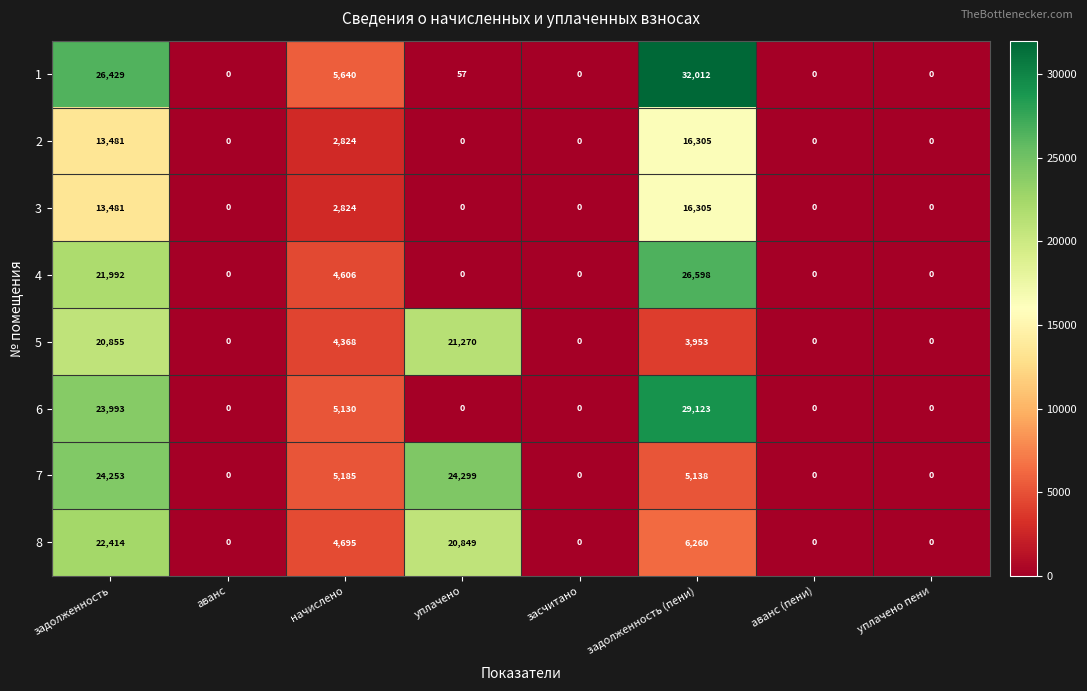

What is the difference between the second highest and minimum values in the 5 series?

20855